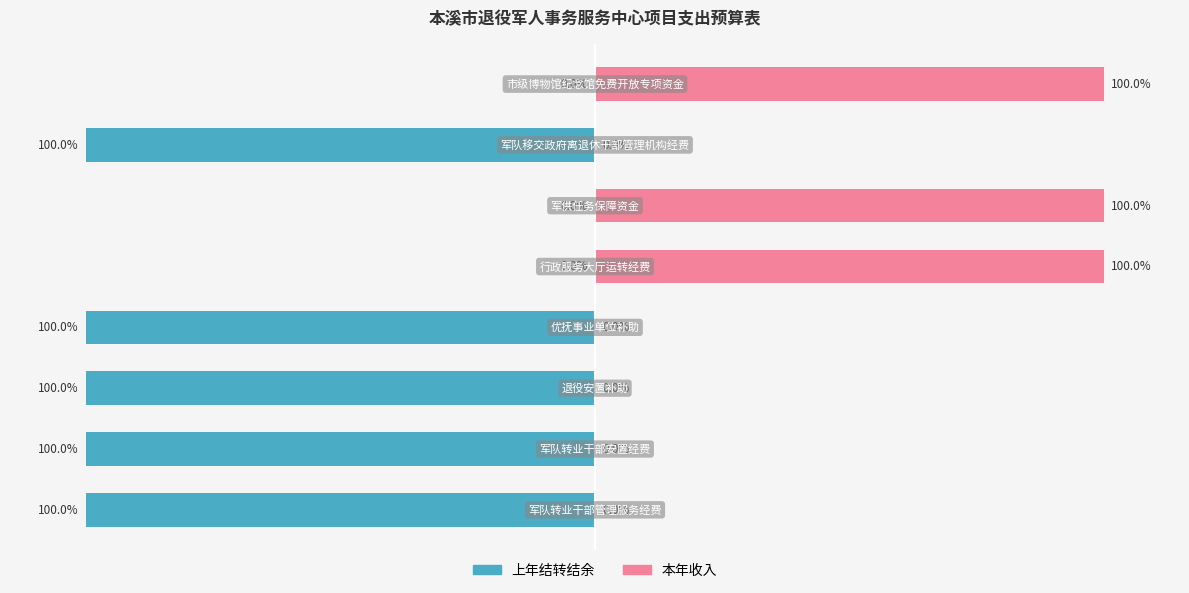

Is it true that 上年结转结余 equals 60 at 5?

False